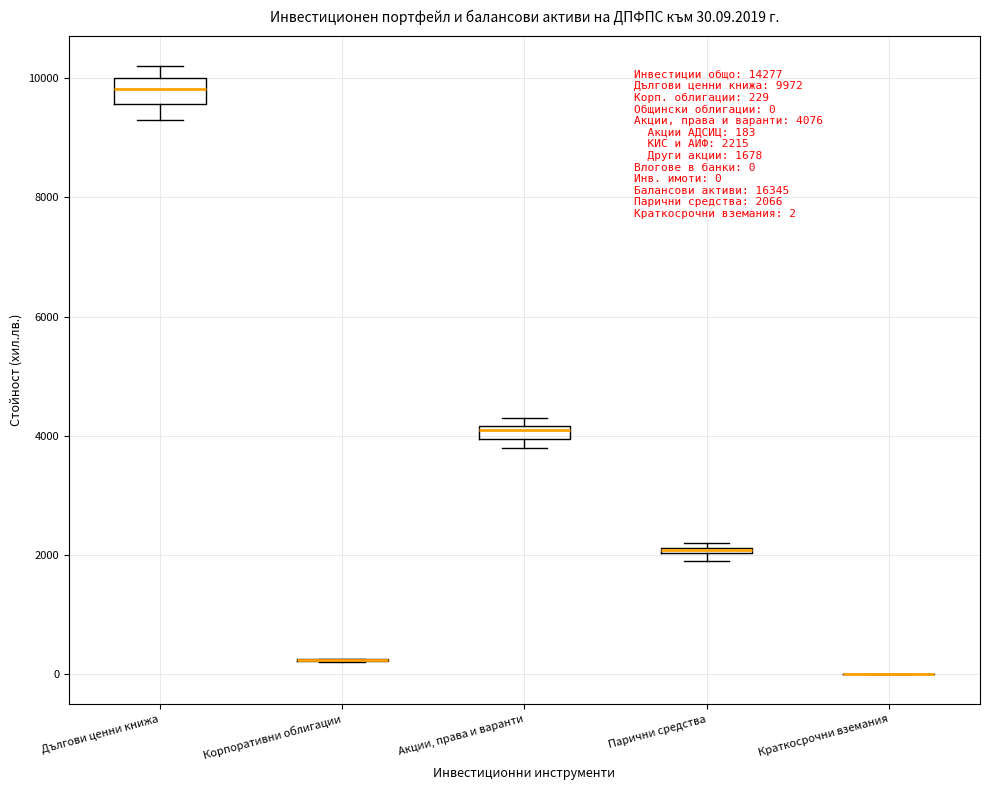

Which box is the tallest, from its lower edge to its upper edge?

Дългови ценни книжа